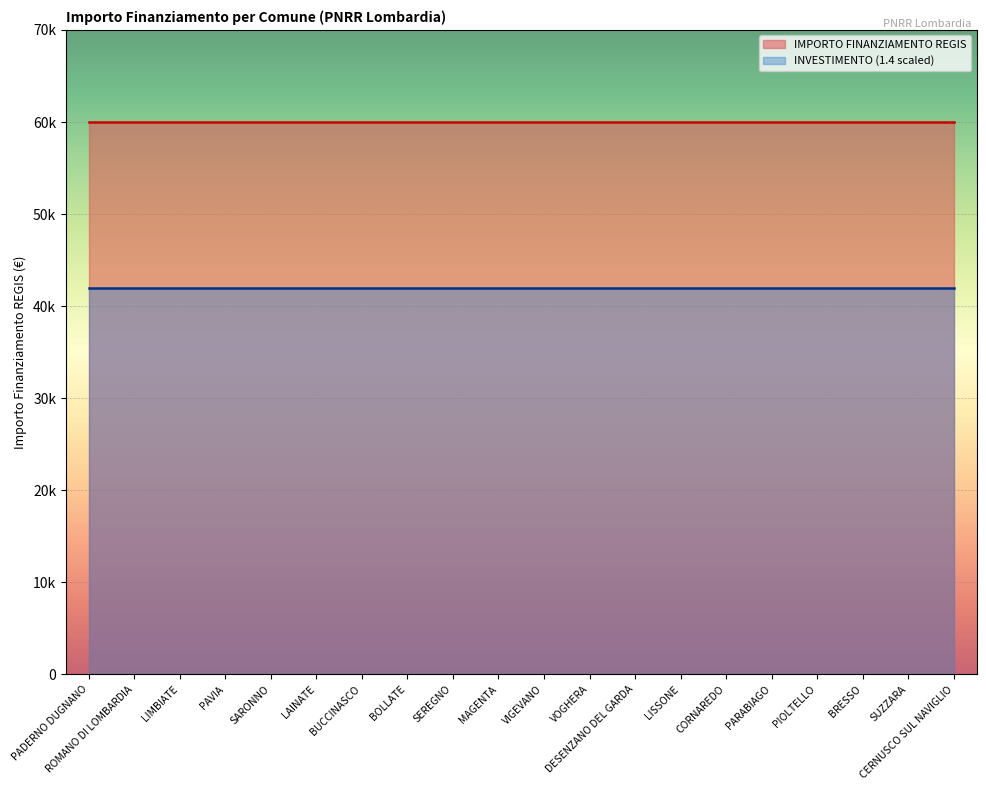

What position from the left is BOLLATE?

8